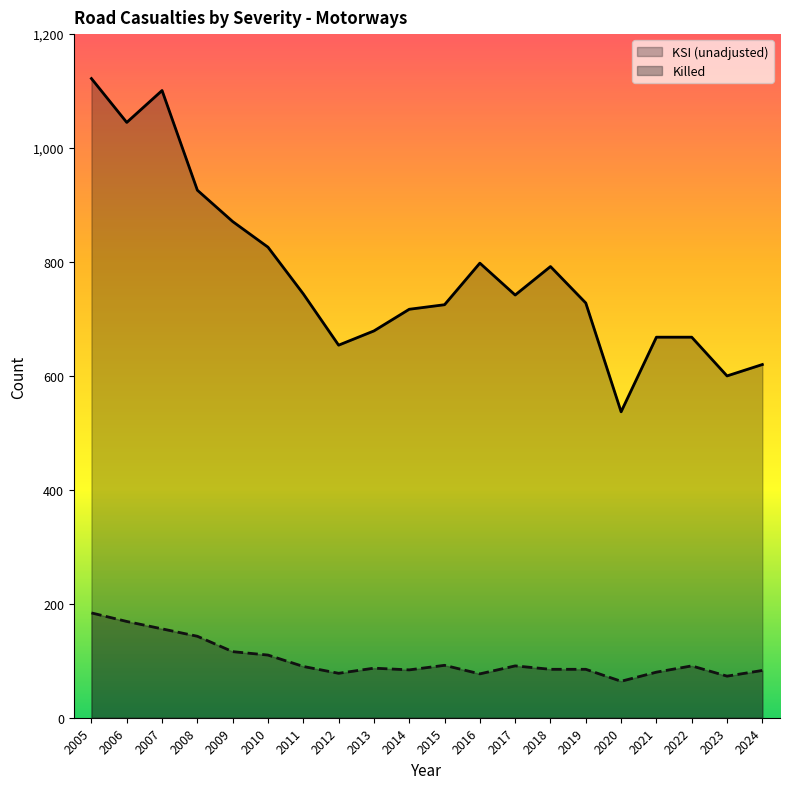

Which series has the largest range (max minus min)?

KSI (unadjusted)